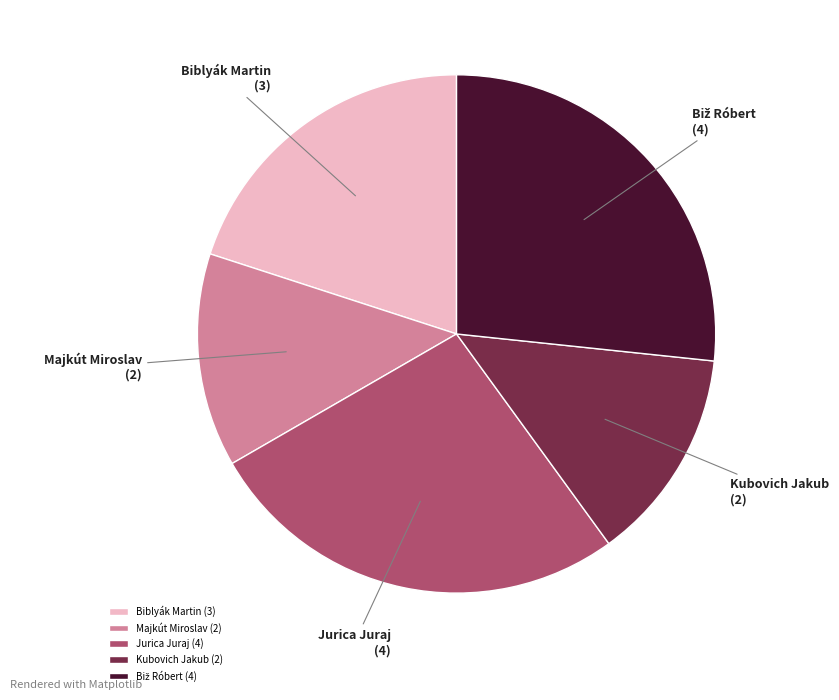

Approximately how many times larger is the value at Jurica Juraj compared to Biblyák Martin?

1.3